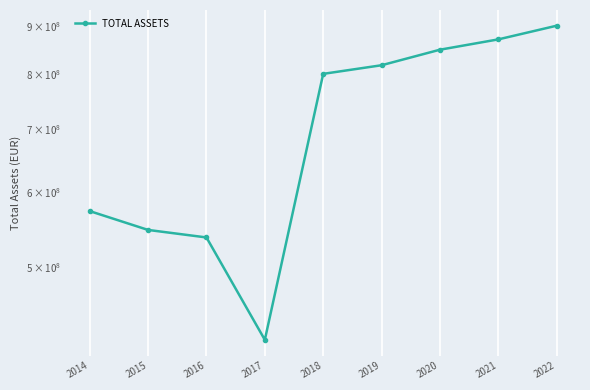

Reading left to right, list all the values displayed in this chart.

2014=572995710.7	2015=547307289.0	2016=537382402.0	2017=418810061.0	2018=800360469.0	2019=817330447.0	2020=848830714.0	2021=870440094.0	2022=899919993.0